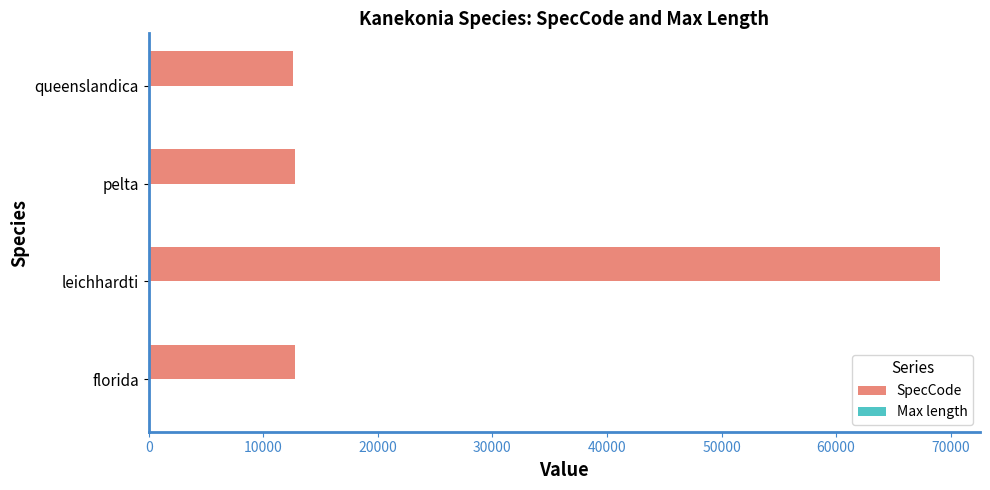

True or false: SpecCode has a value of 12556.0 at queenslandica.

True